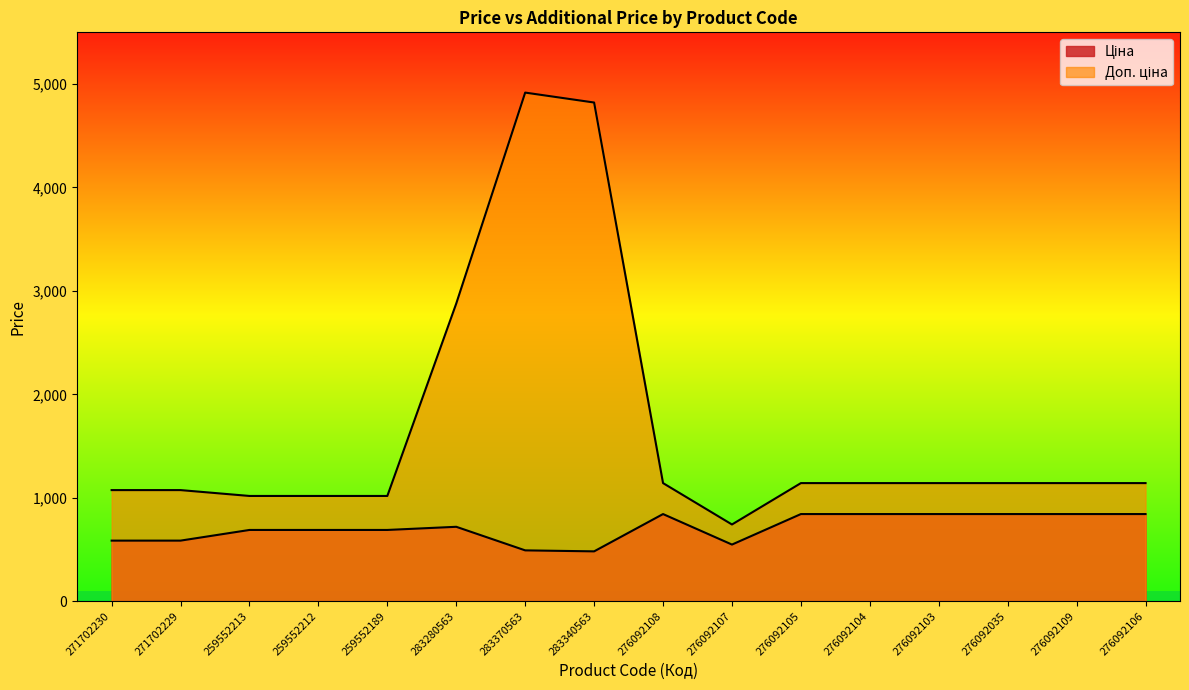

What is the label of the 15th point from the right?

271702229